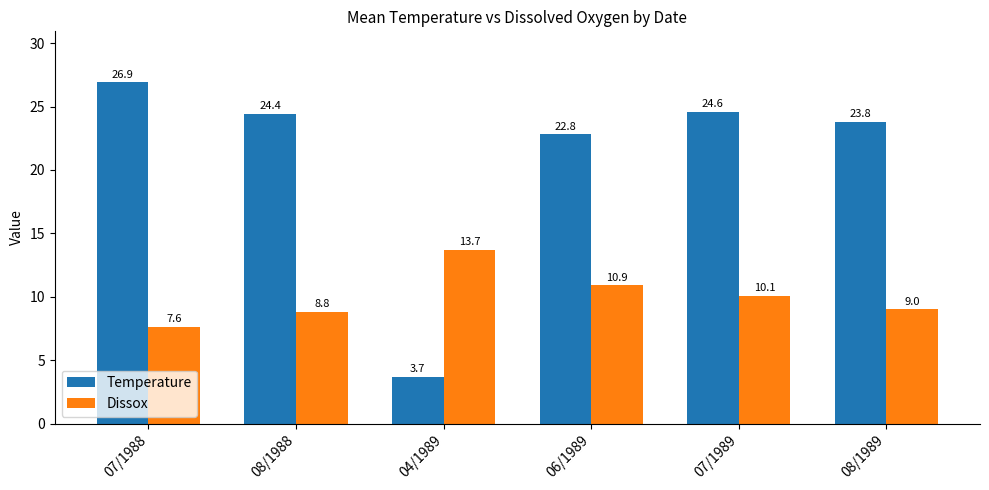

What is the sum of all Dissox values?

60.1